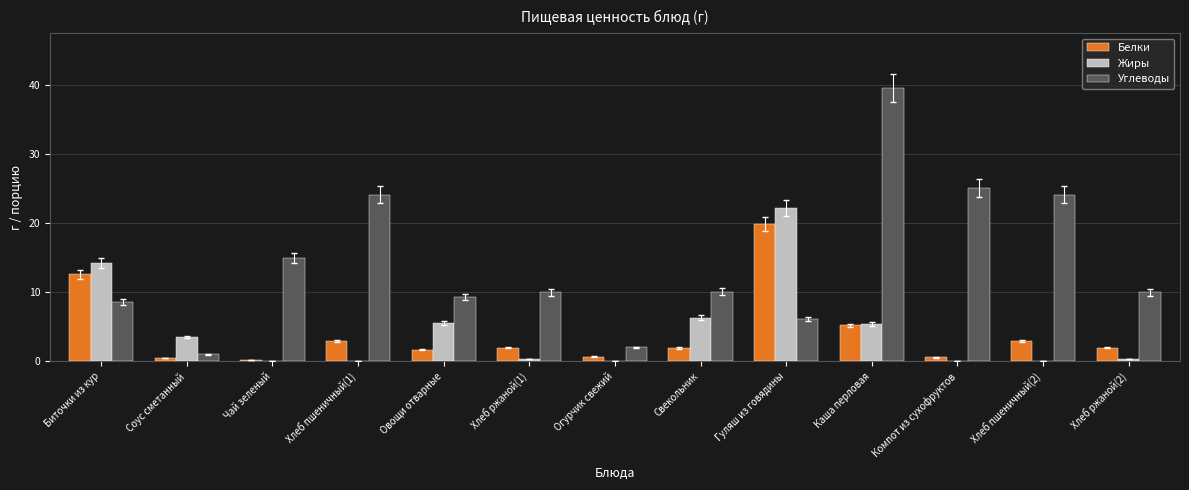

What is the spread (max minus min) of values at Овощи отварные?

7.6